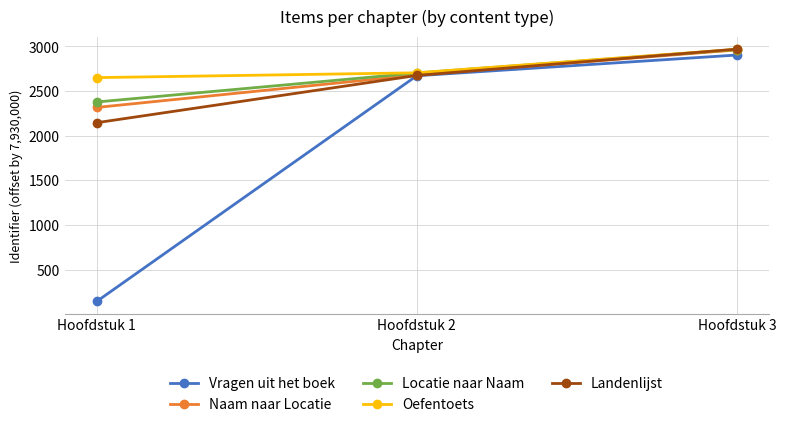

The value of Landenlijst at Hoofdstuk 1 is 3200. True or false?

False